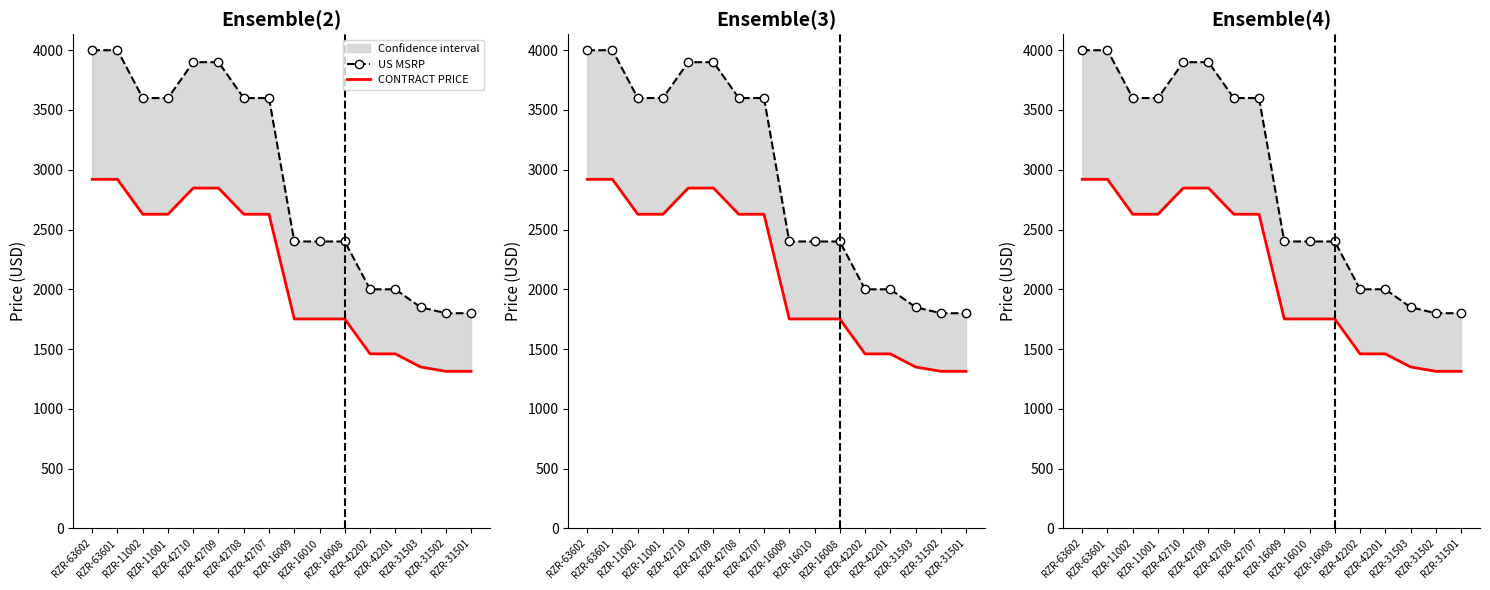

What is the lowest value of the US MSRP series?

1800.0